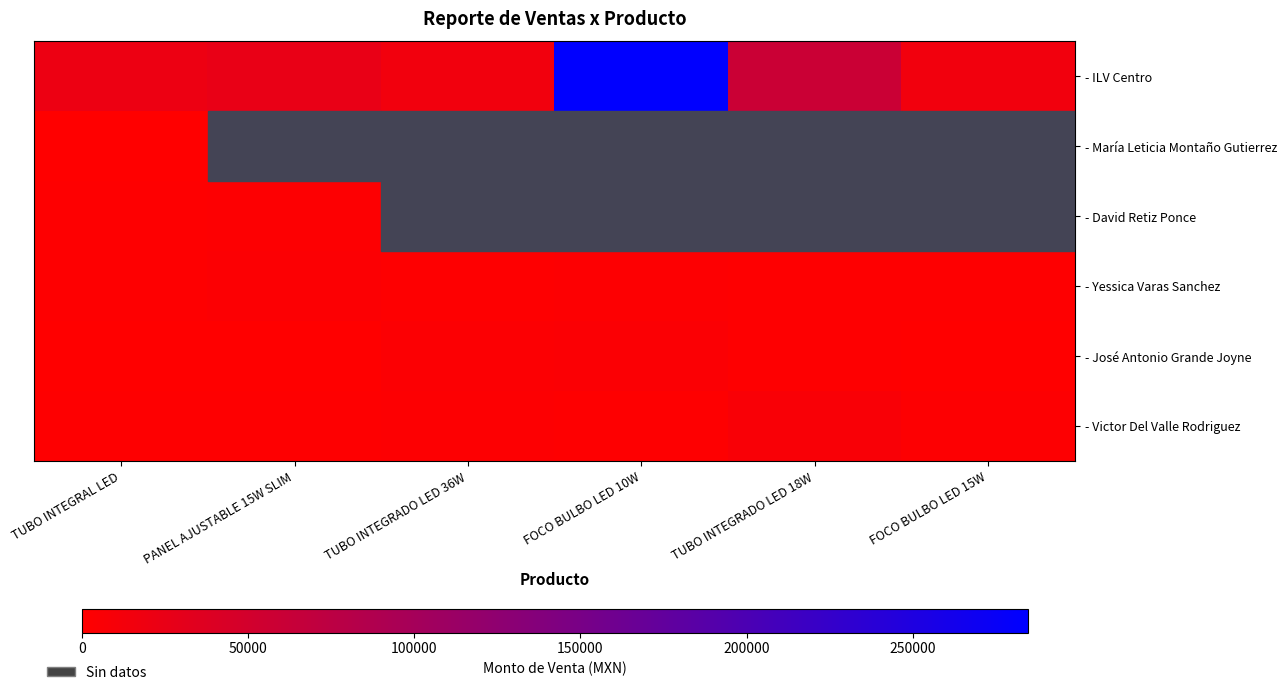

Which label corresponds to the largest value in the chart?

FOCO BULBO LED 10W